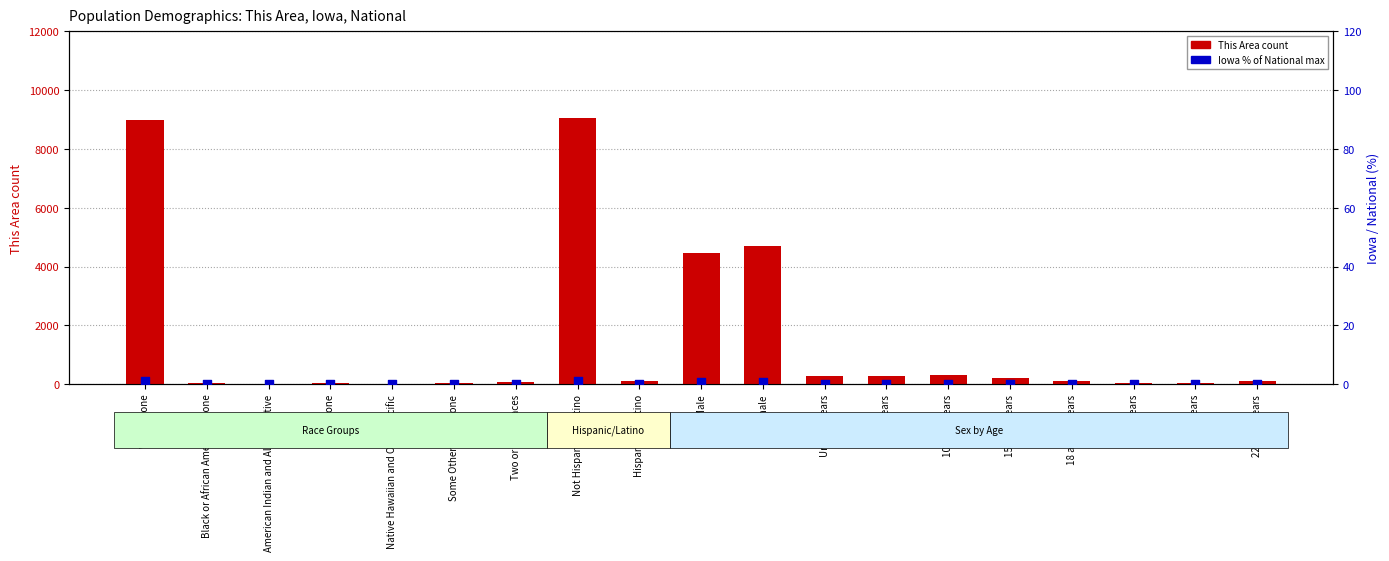

At which category is the sum across all series the highest?

Not Hispanic or Latino